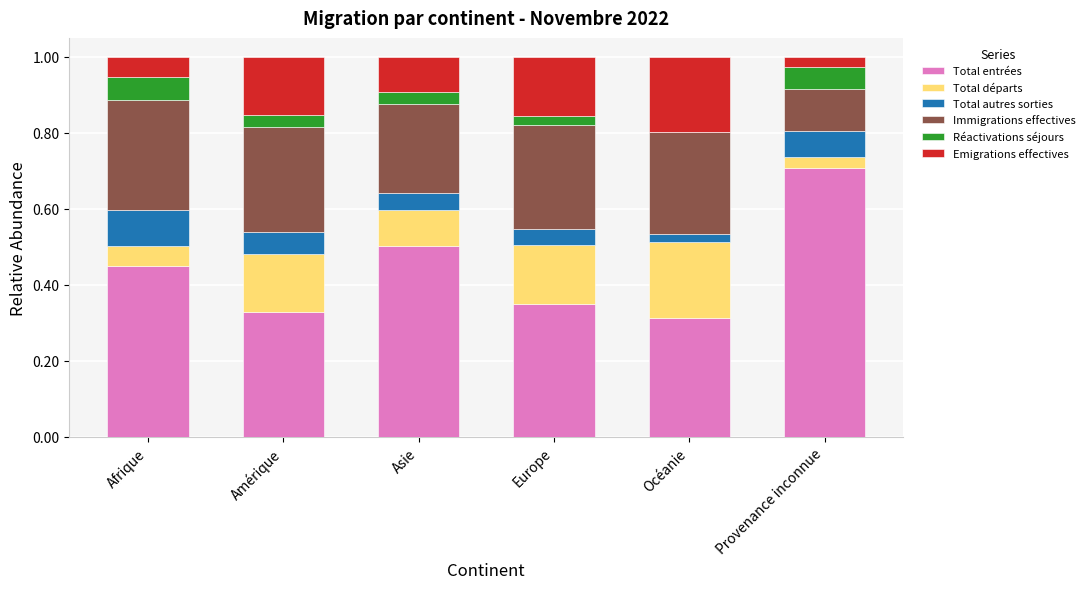

At which label does Total entrées reach its peak?

Provenance inconnue